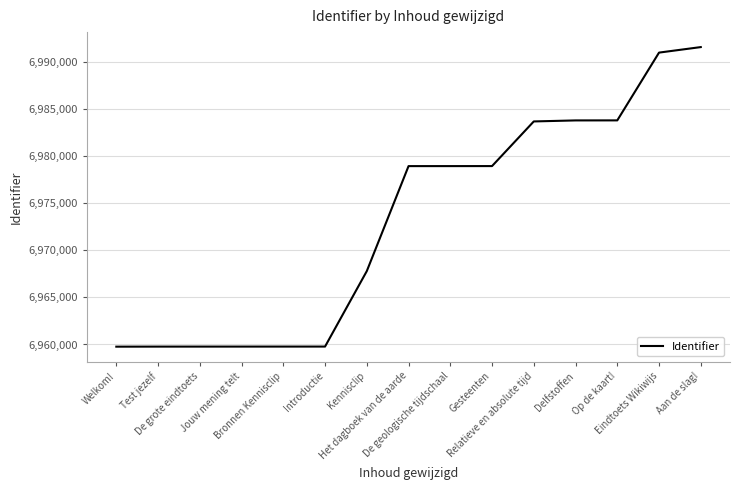

What is the difference between the maximum and minimum values?

31821